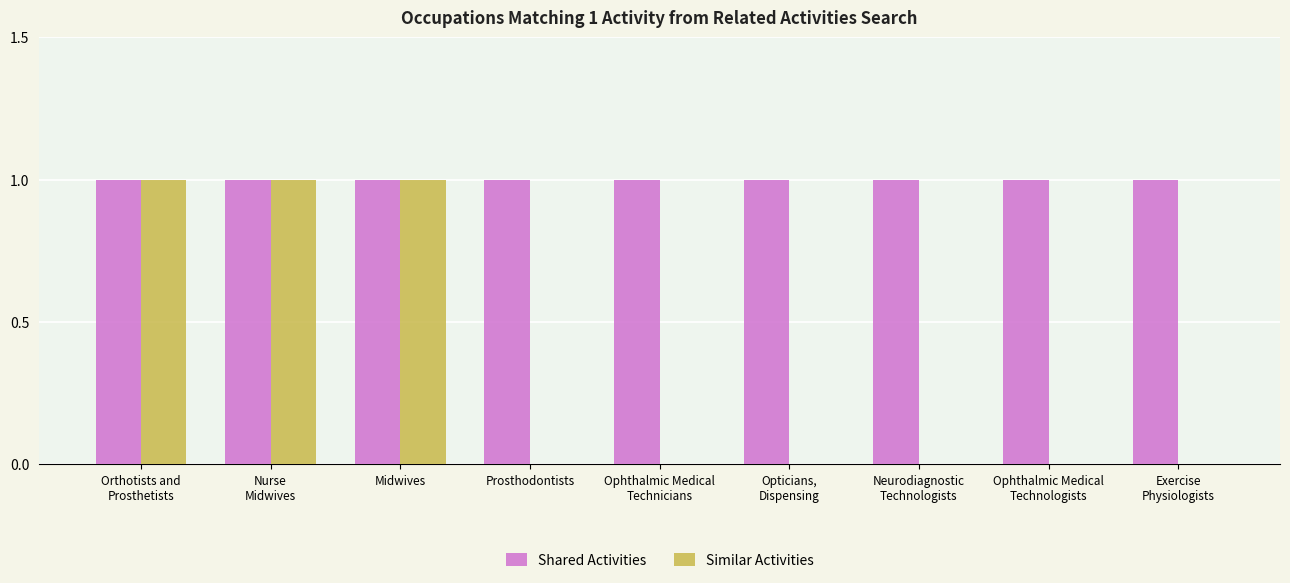

What is the total value across all series at Ophthalmic Medical
Technicians?

1